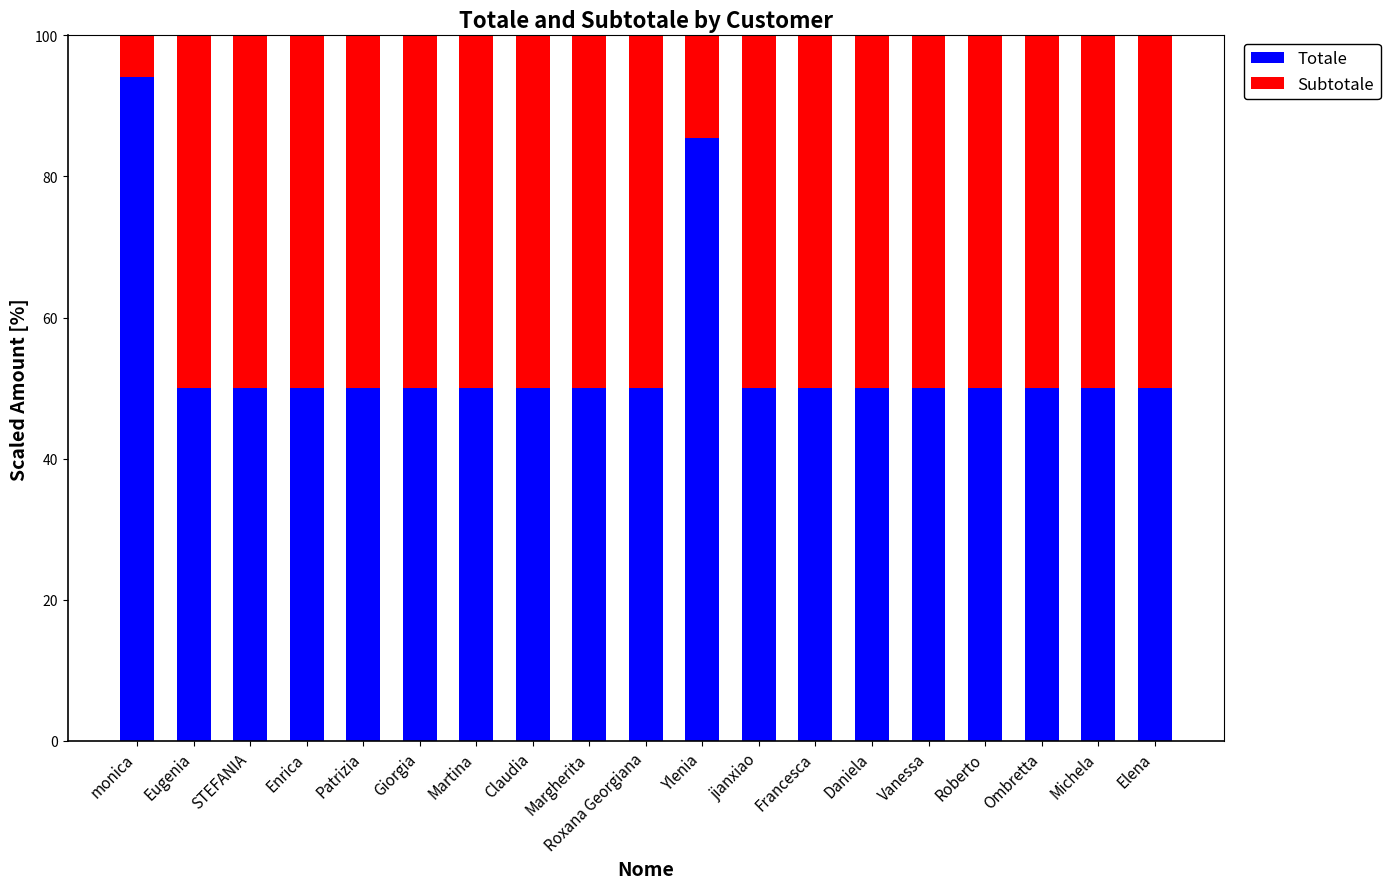

What is the average value of the Totale series?

54.2